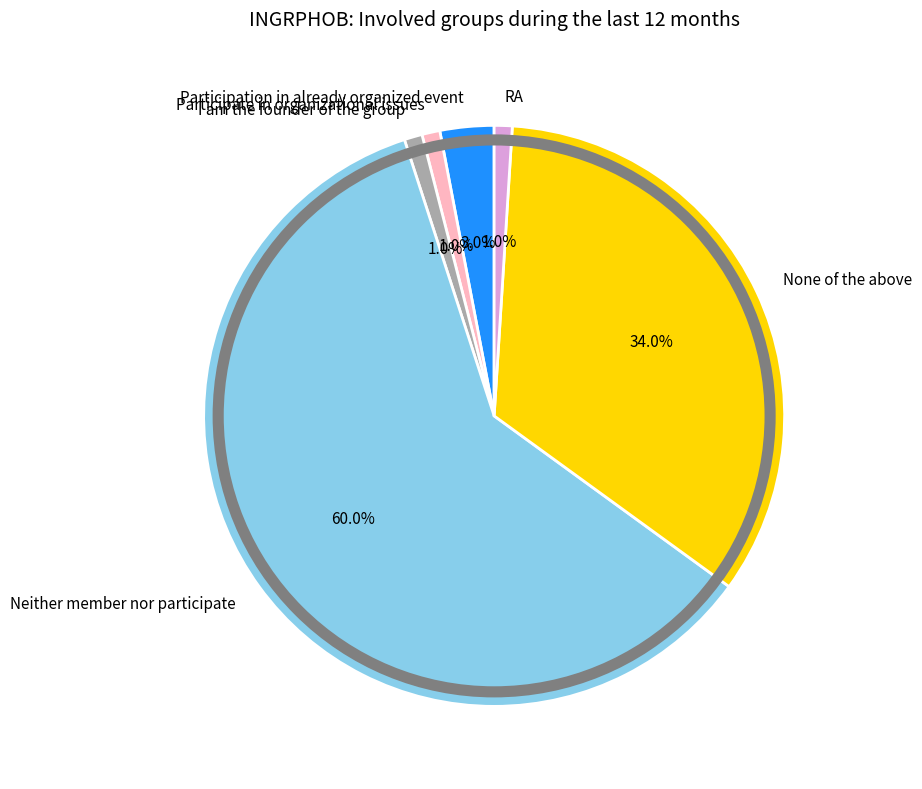

Combined, do I am the founder of the group and RA account for over 50%?

No